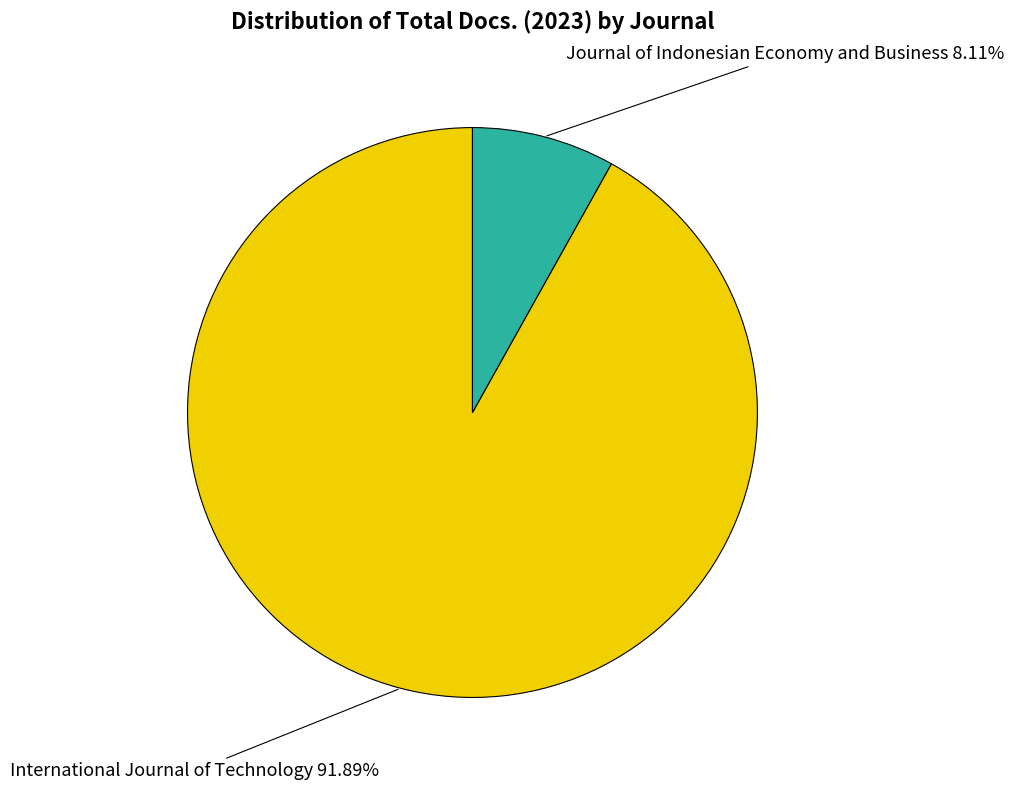

Is there a majority slice in this chart?

Yes